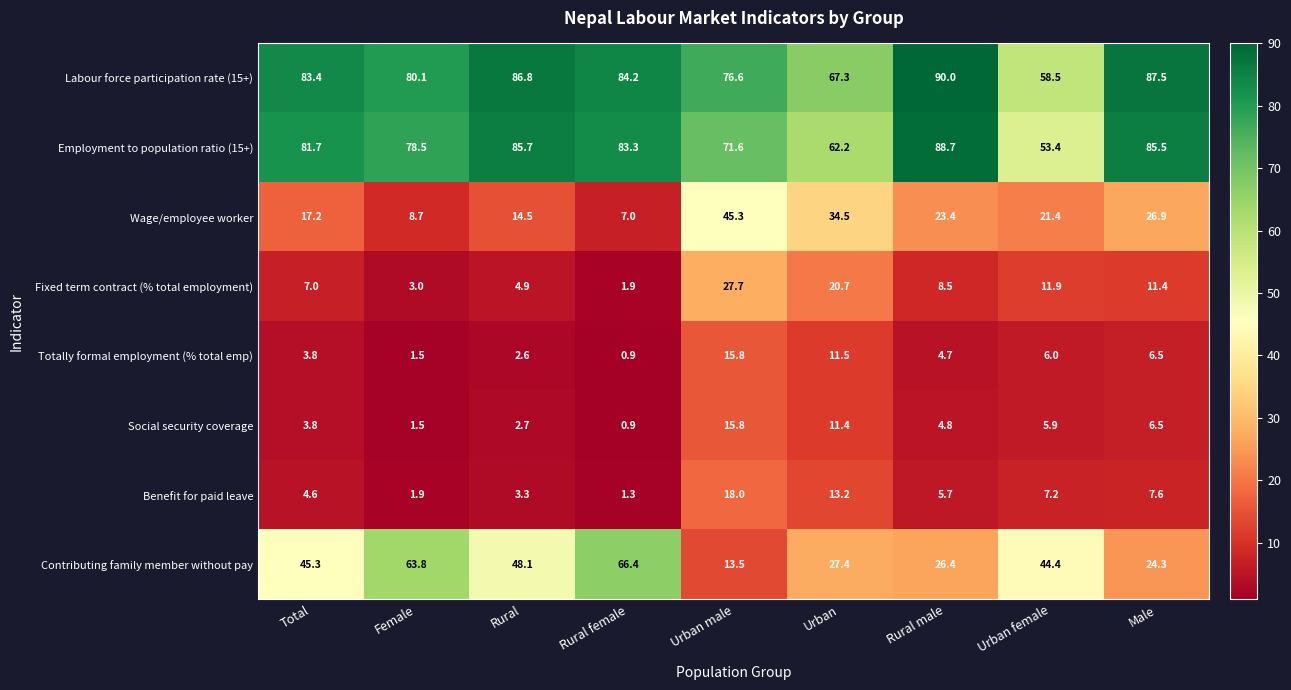

Where does the Benefit for paid leave series first go above 5?

Urban male